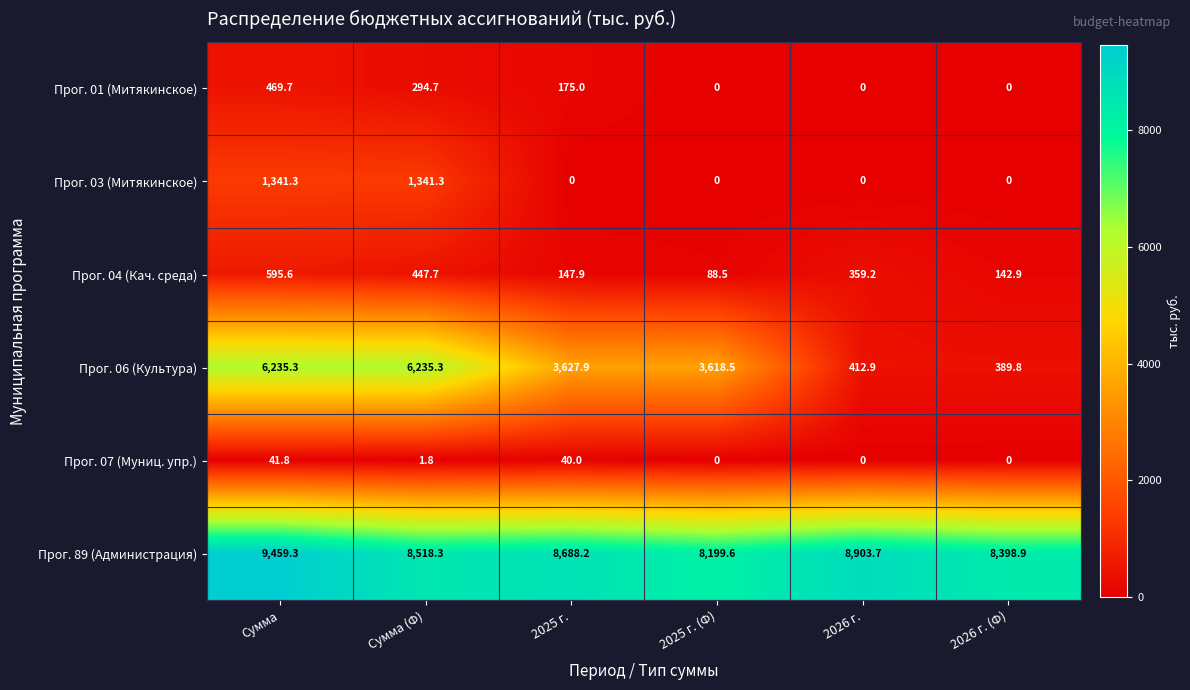

Which series changed the most between Сумма and 2025 г. (Ф)?

Прог. 06 (Культура)